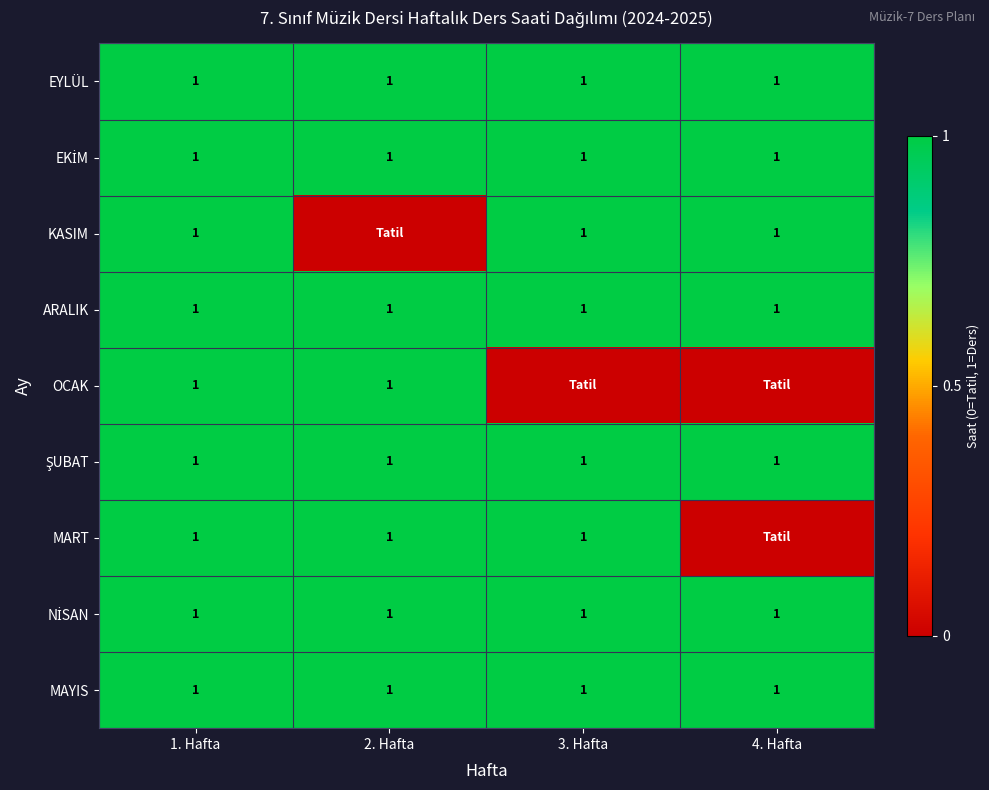

At which category does the chart reach its minimum across all series?

2. Hafta